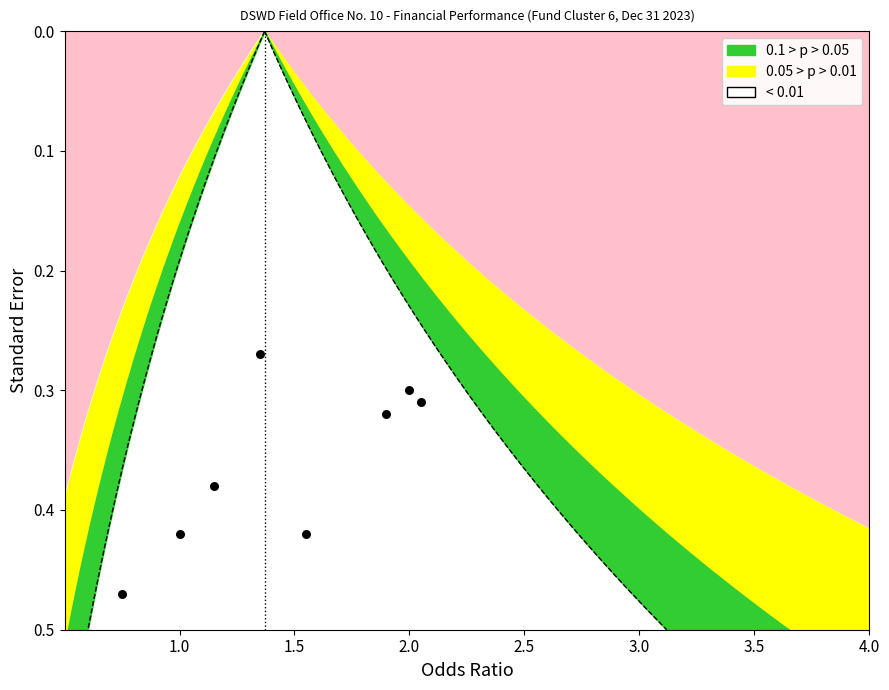

What is the change in value from 1.0 to 3.5?

-0.1